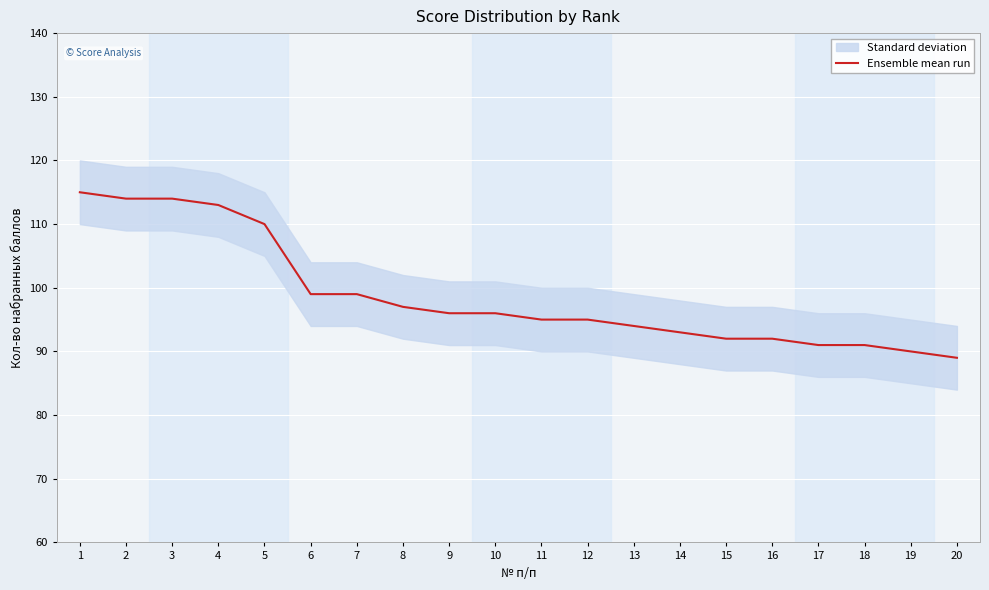

Is it true that the value at 4 is 61?

False